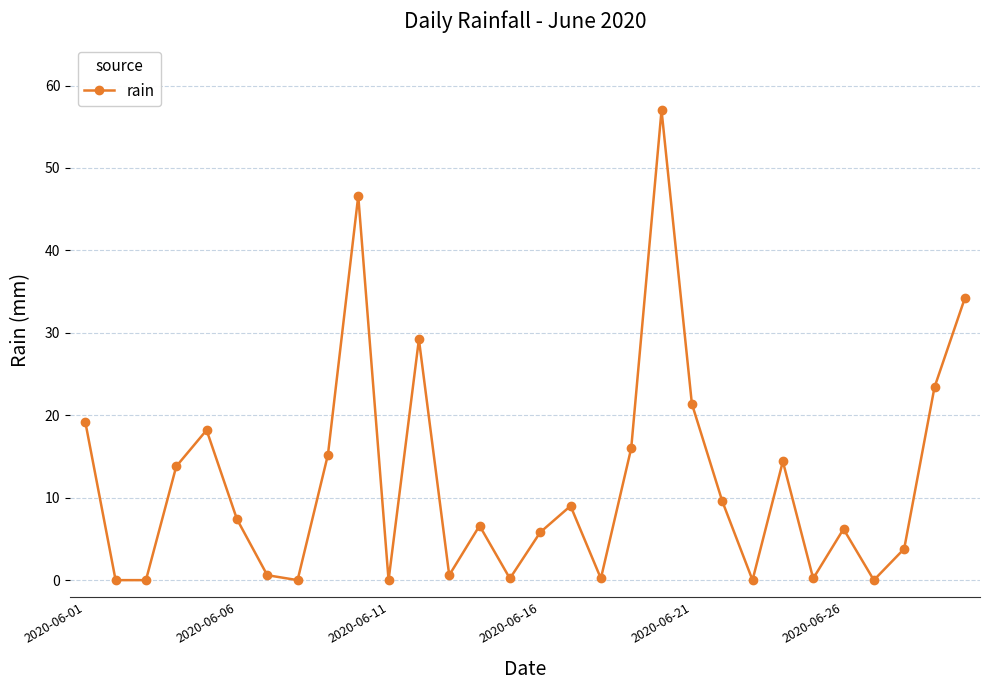

What is the value of the 16th point from the left?

5.8